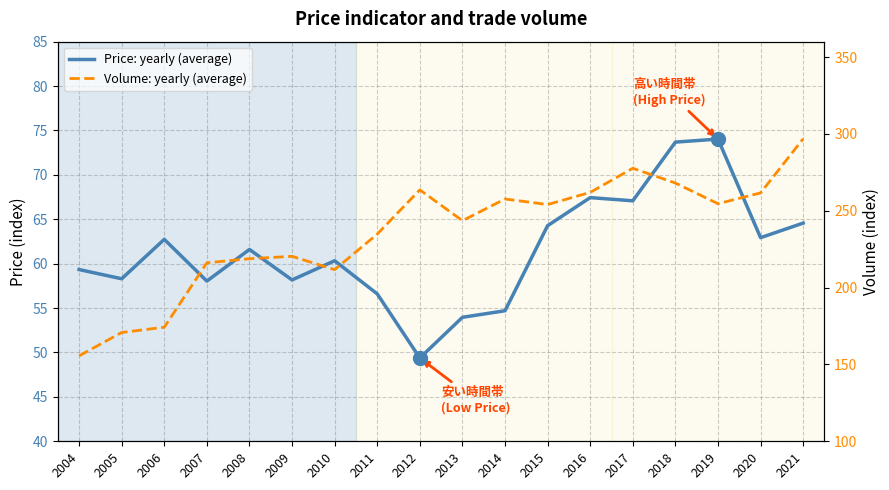

At which category is the sum across all series the highest?

2021